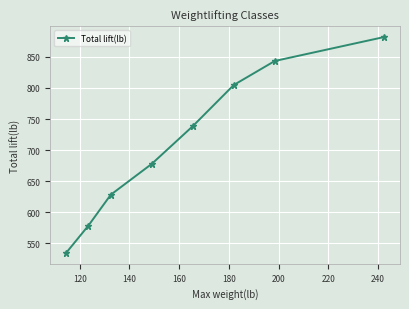

What is the value of the 6th point from the left?

804.7